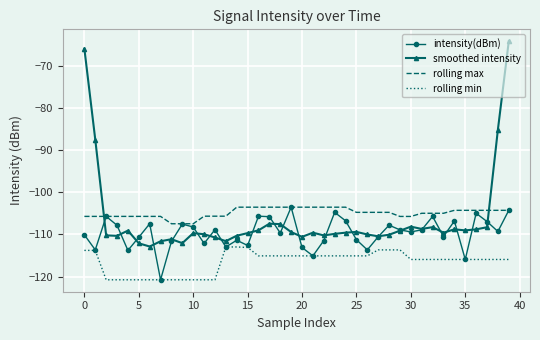

What is the maximum value shown in the chart?

-64.1